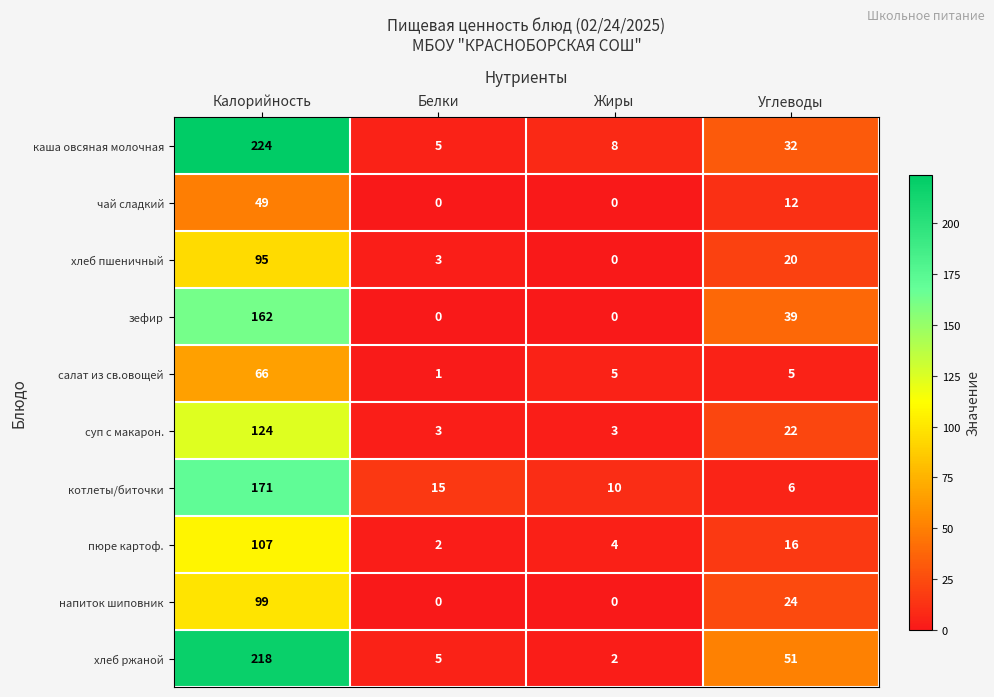

What is the maximum value shown in the chart?

224